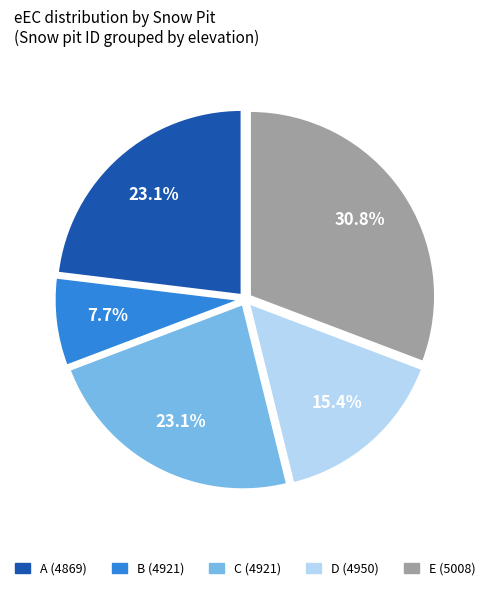

Does C (4921) account for over 50% of the chart?

No